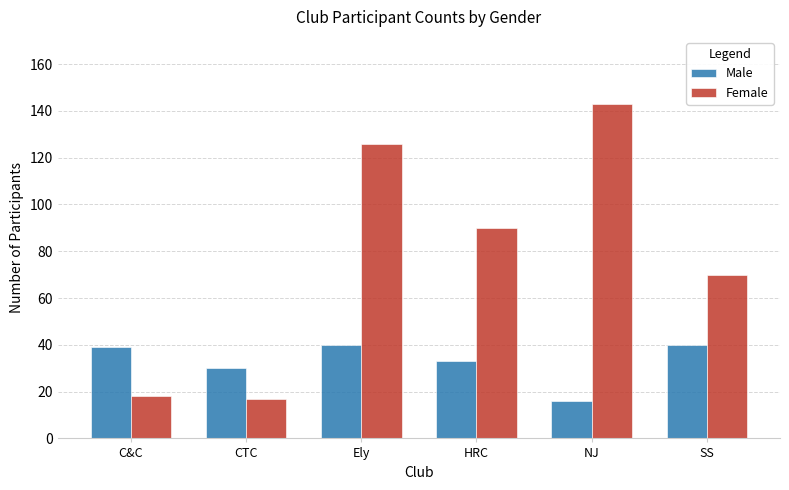

The Female series shows 70 at SS. True or false?

True